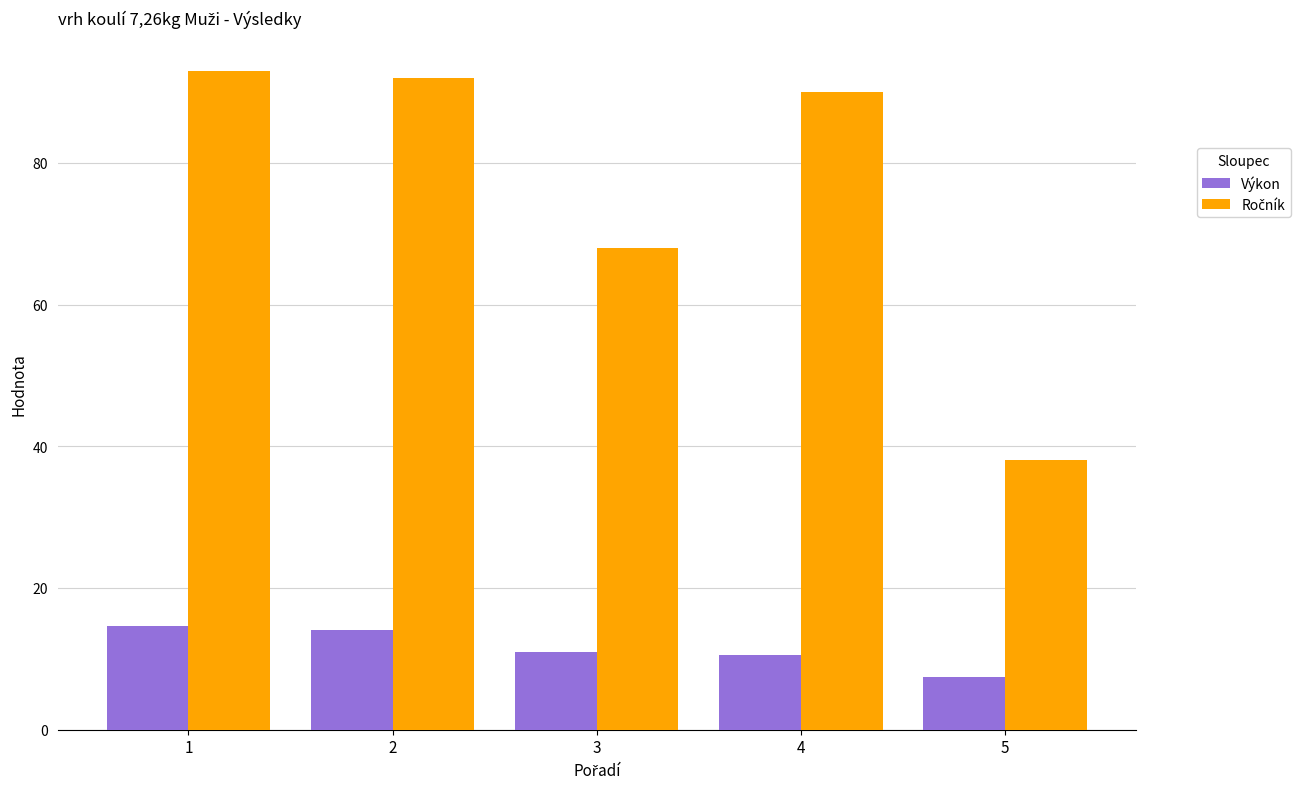

The Výkon series shows 14.1 at 2. True or false?

True